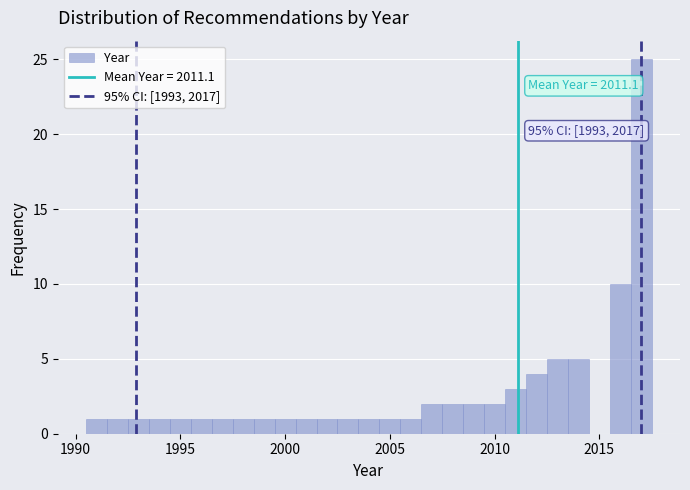

Read against the x-axis, roughly where is the centre of the tallest bar?

2017.0